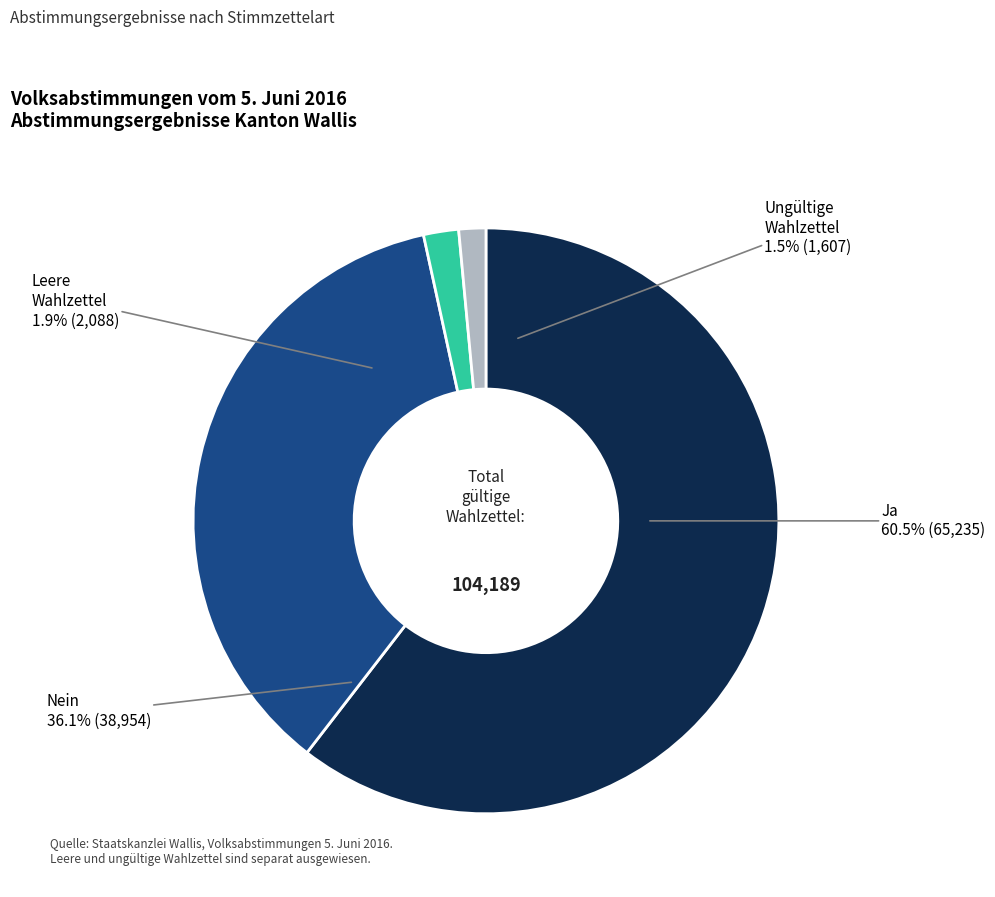

Is the sum of Nein and Leere Wahlzettel greater than half?

No